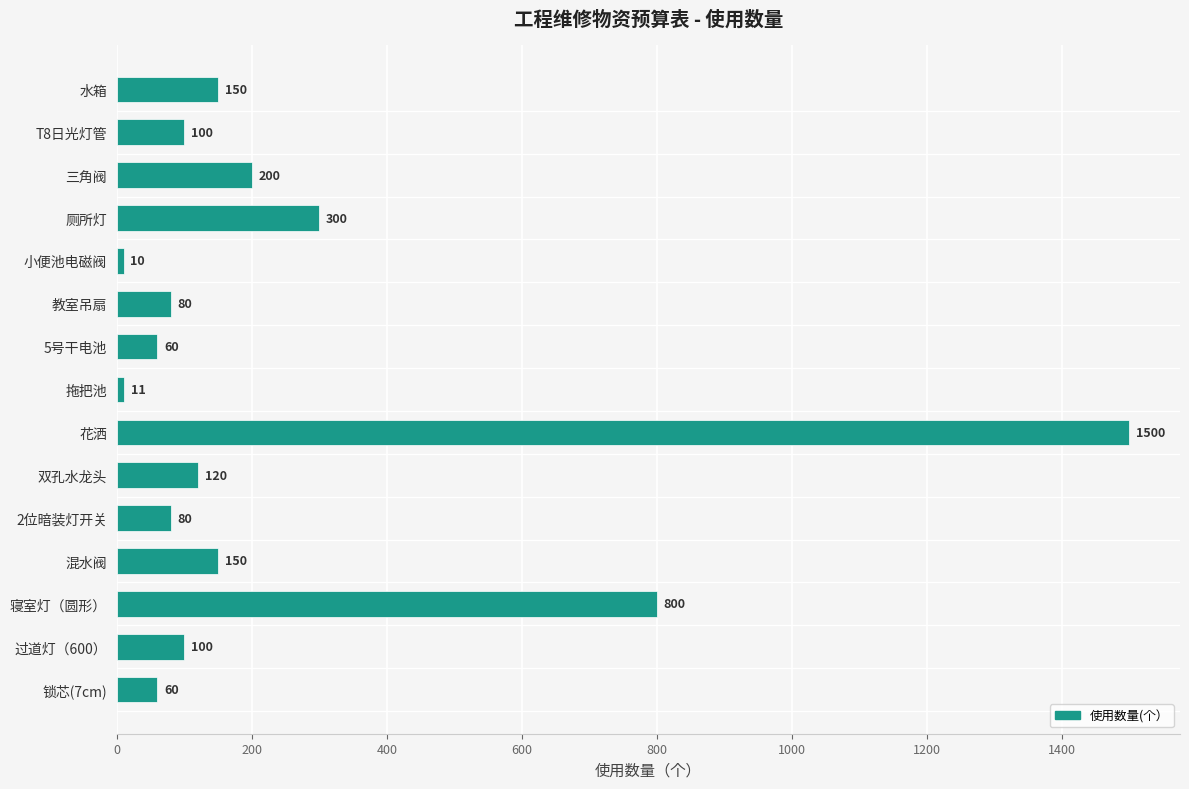

The chart shows a value of 60 at 锁芯(7cm). True or false?

True